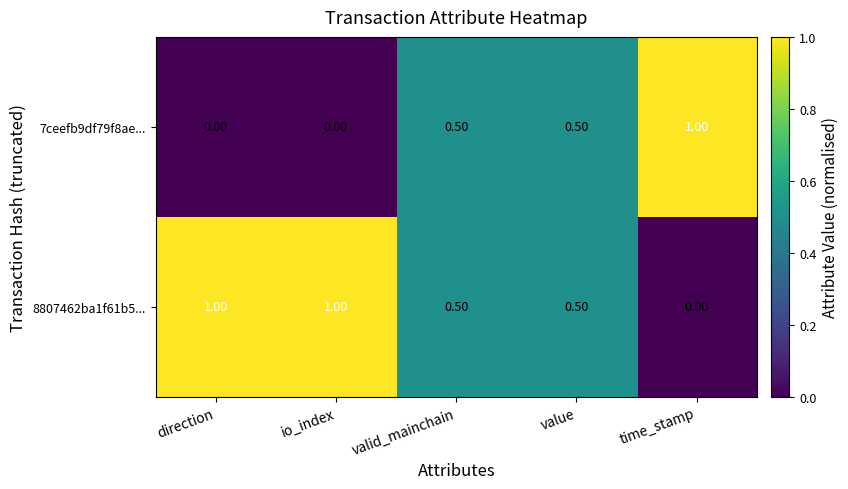

Where is 8807462ba1f61b5... nearest to the value 0?

time_stamp